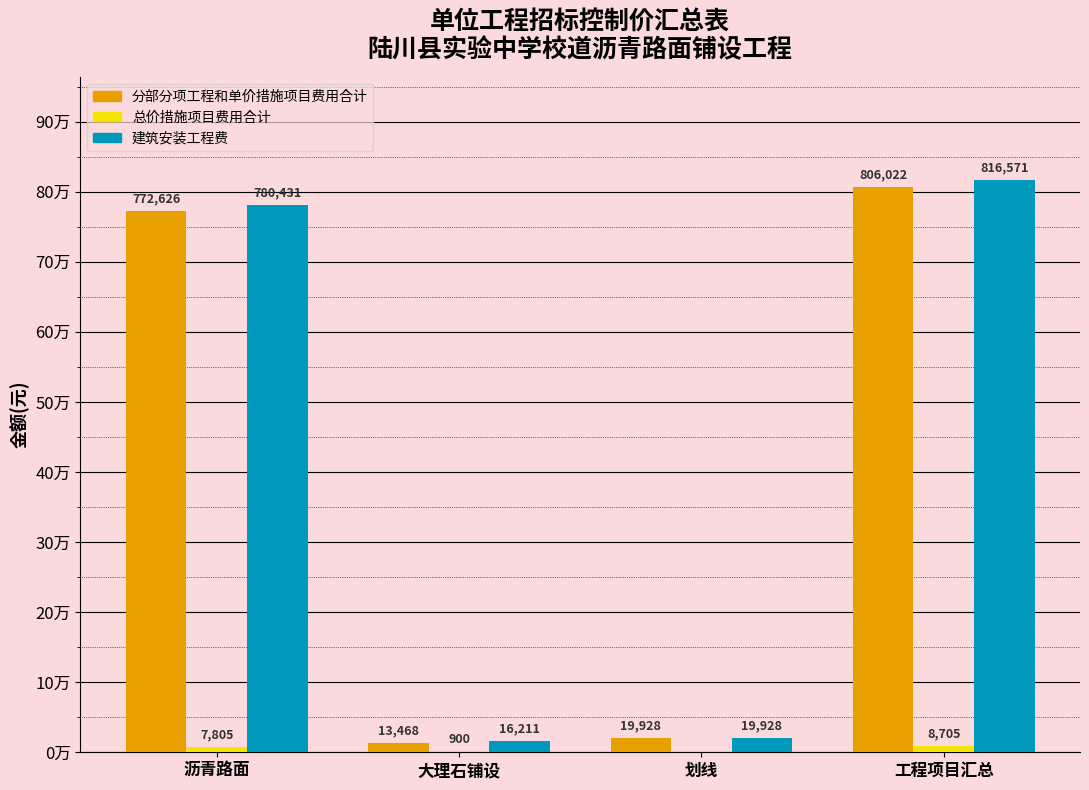

Reading left to right, list all the values displayed in this chart.

分部分项工程和单价措施项目费用合计: 沥青路面=772626.0	大理石铺设=13468.3	划线=19928.1	工程项目汇总=806022.4
总价措施项目费用合计: 沥青路面=7805.4	大理石铺设=899.5	划线=0.0	工程项目汇总=8704.9
建筑安装工程费: 沥青路面=780431.3	大理石铺设=16211.4	划线=19928.1	工程项目汇总=816570.9